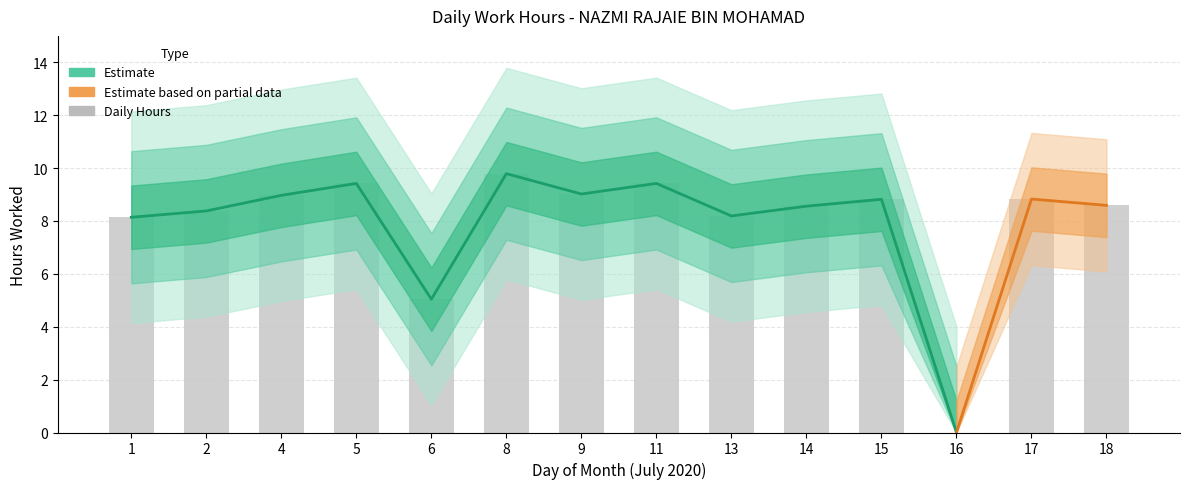

How many values are above zero?

13